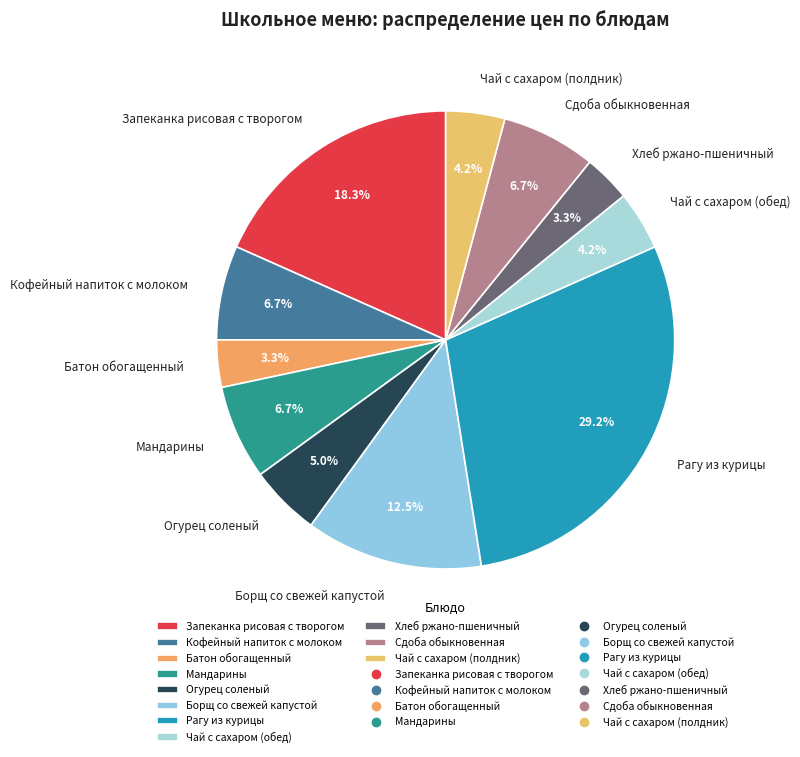

What is the largest slice in the pie chart?

Рагу из курицы